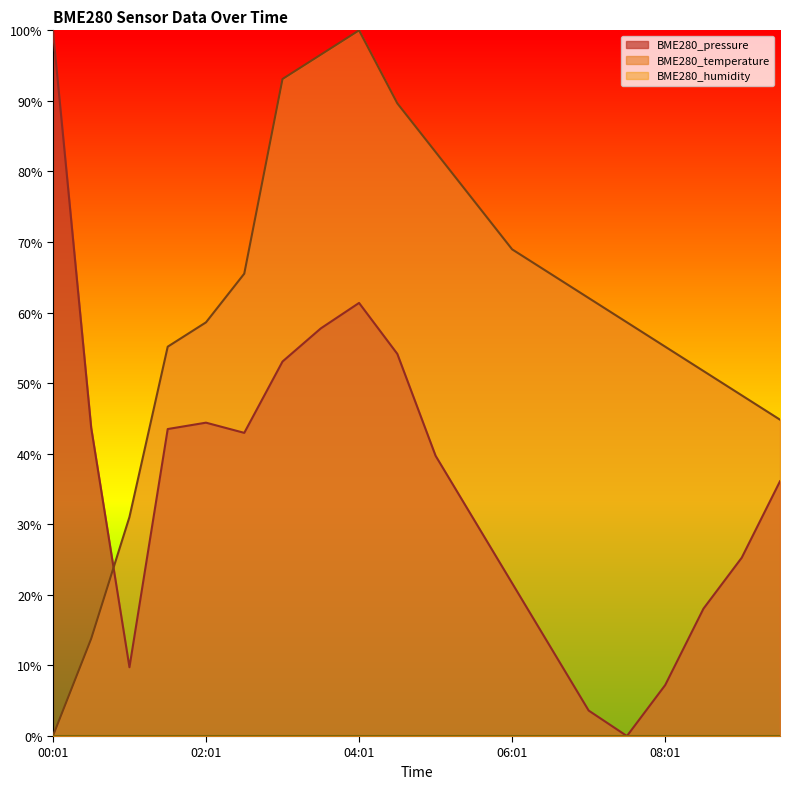

Count the number of categories in the chart.

20